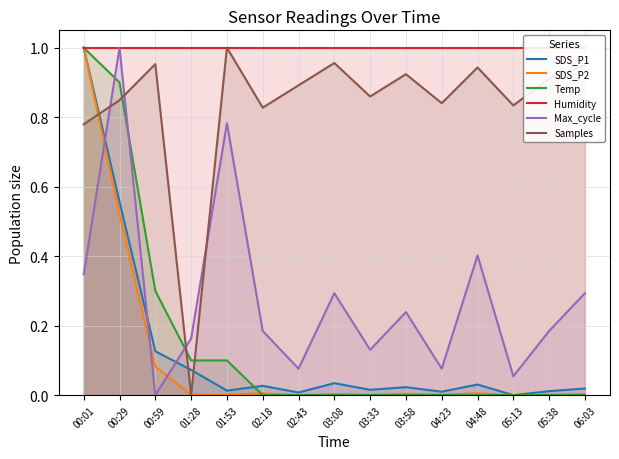

What is the total value across all series at 05:38?

2.1